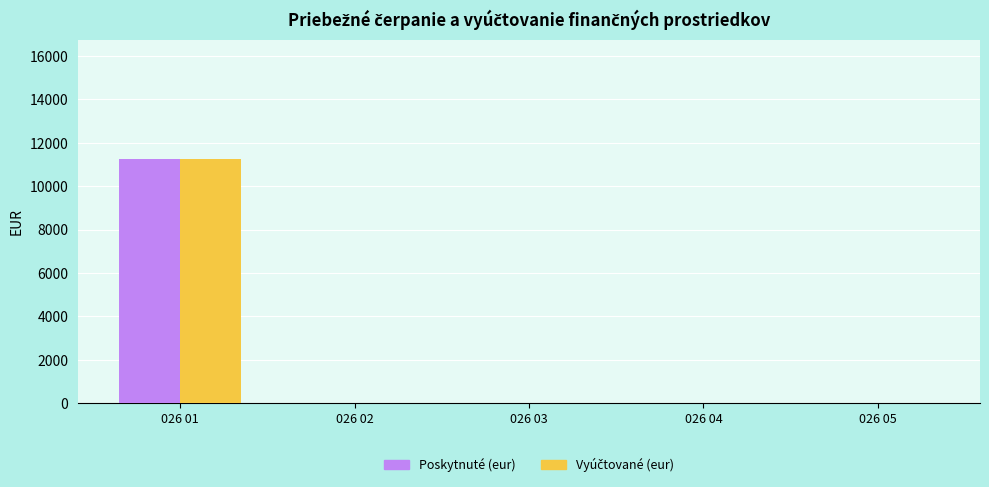

Which category has the highest value in the Poskytnuté (eur) series?

026 01